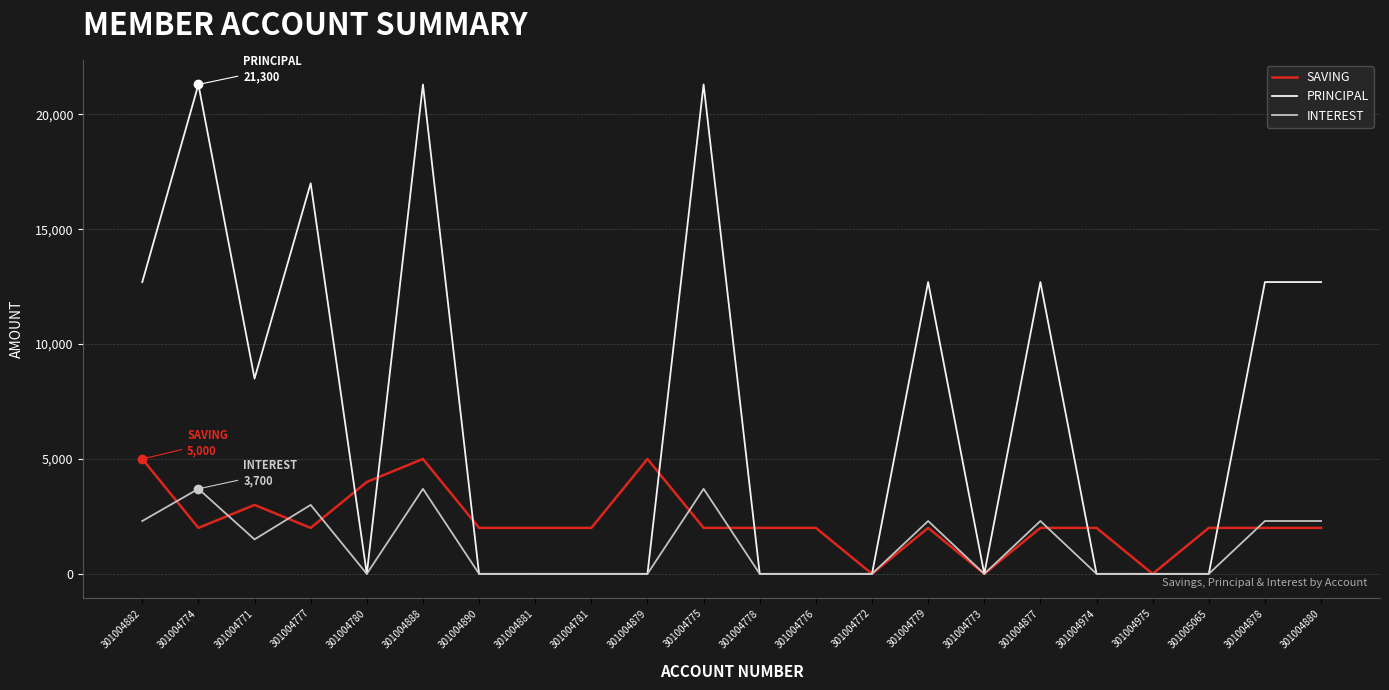

Is this an area chart (filled region under the line)?

No